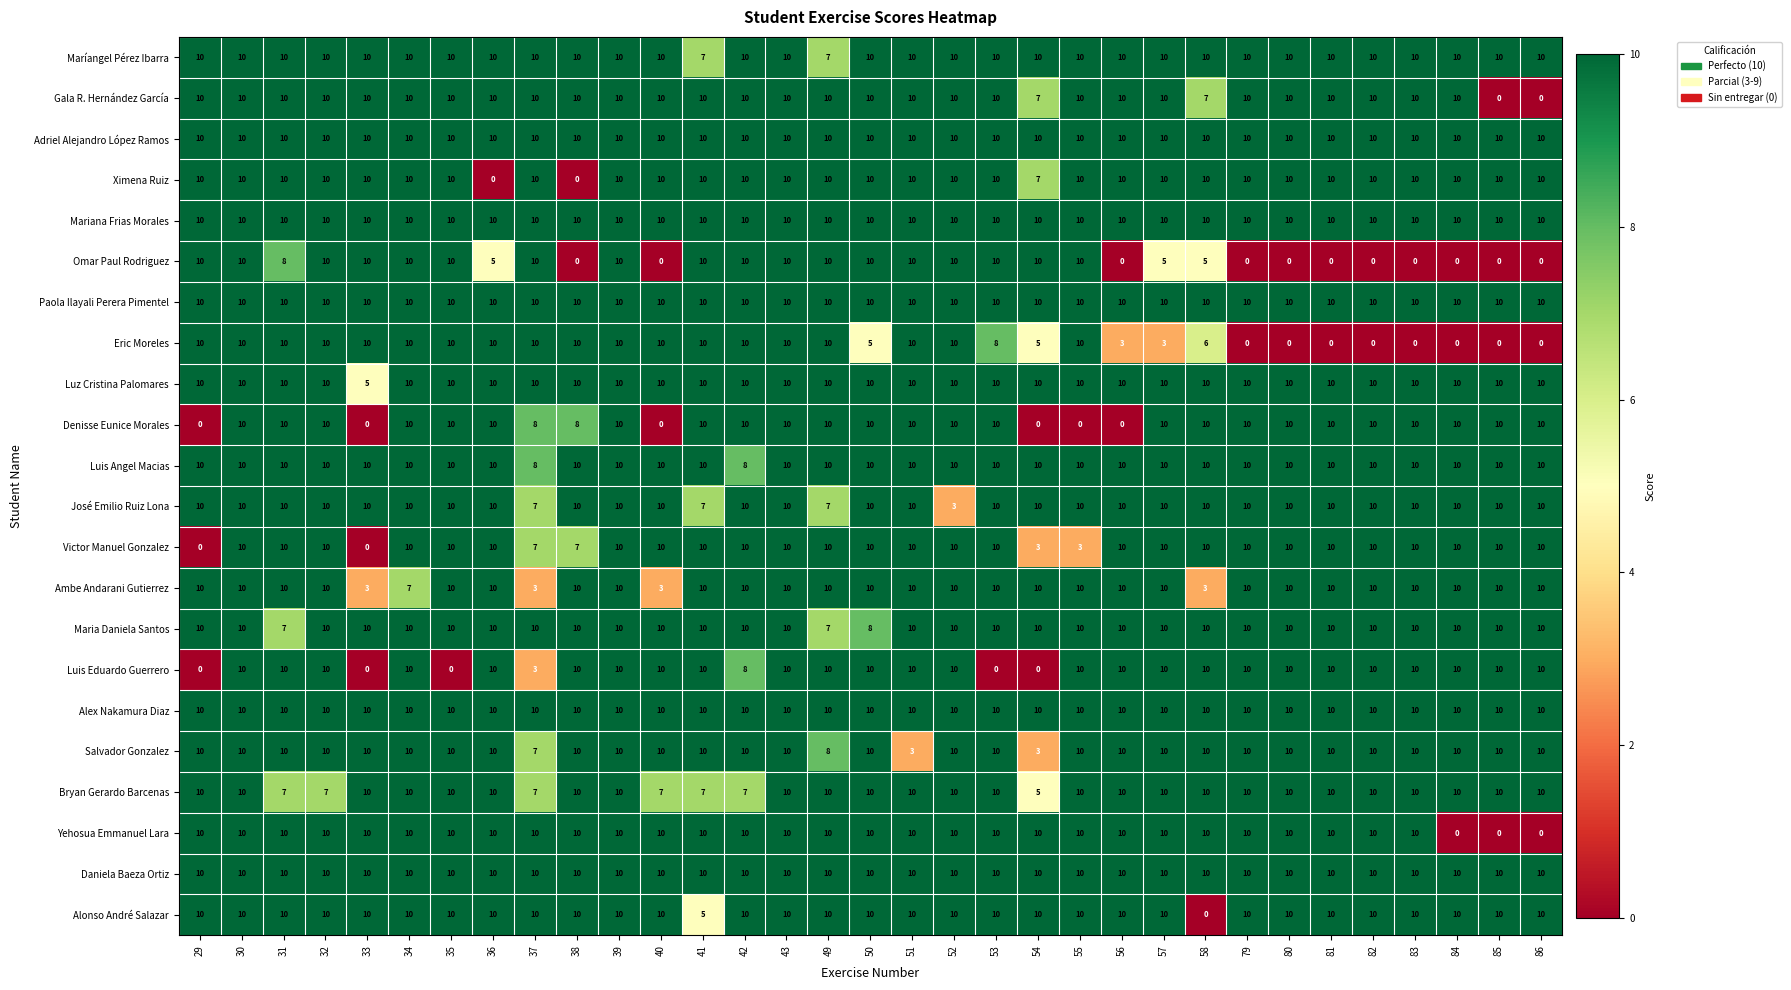

What is the total value across all series at 30?

220